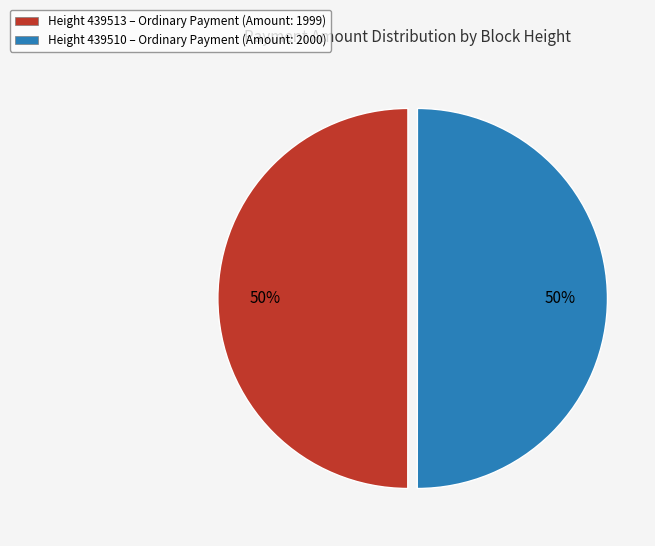

Is it true that Height 439510 – Ordinary Payment (Amount: 2000) is 62% of the pie?

False